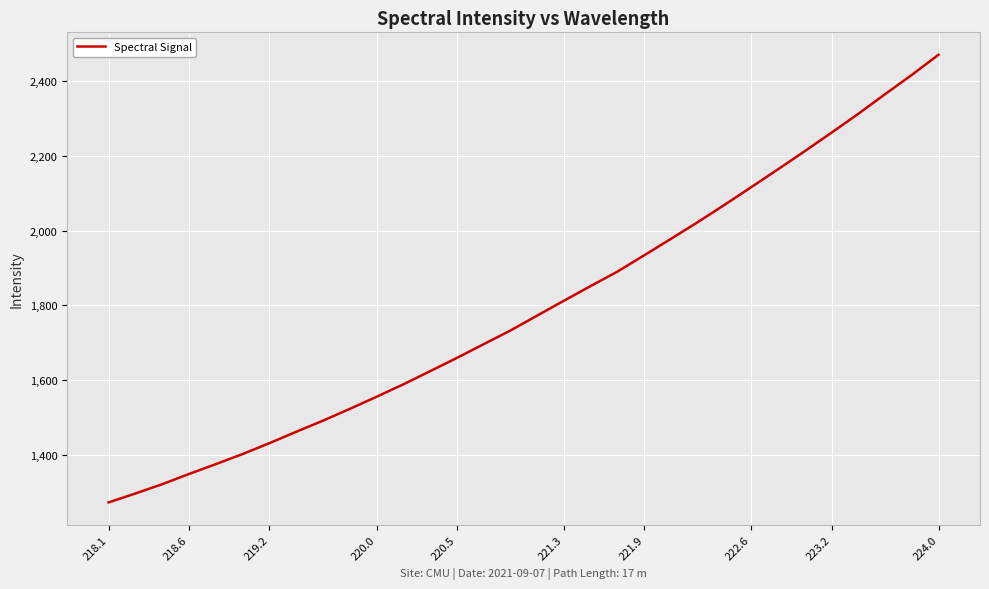

What is the difference between the maximum and minimum values?

1198.3